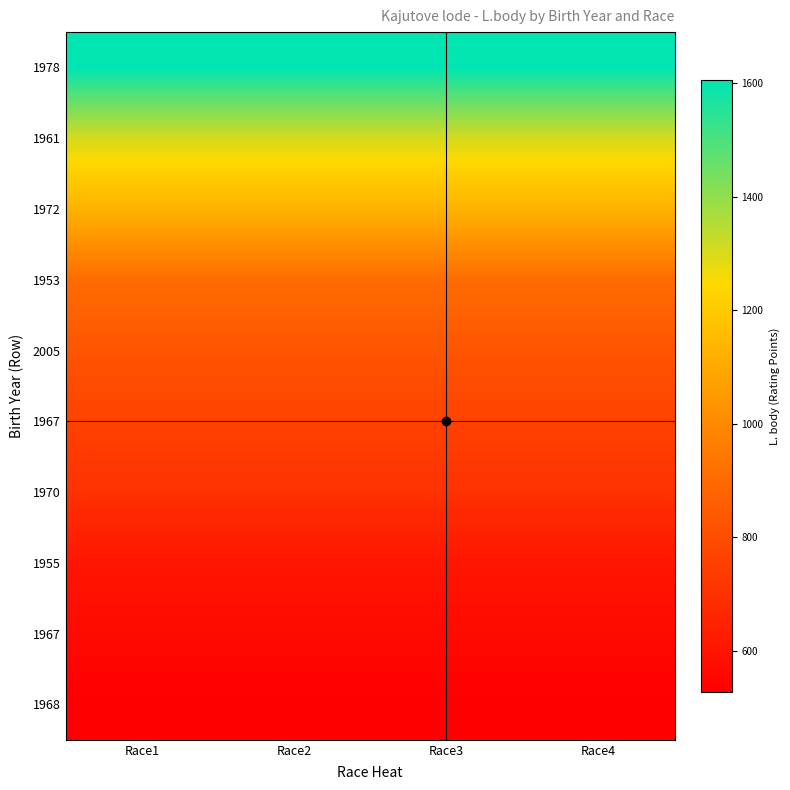

What is the smallest value displayed?

527